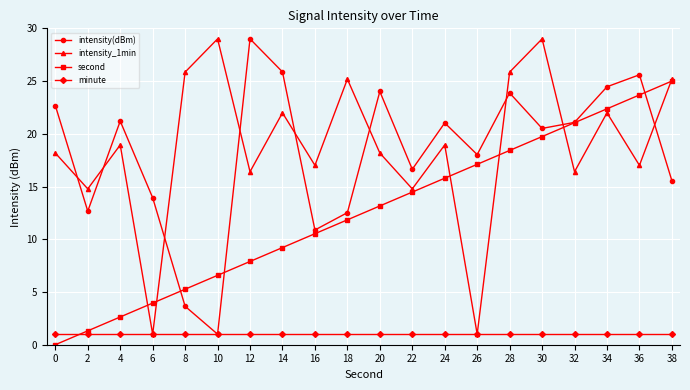

Which series changed the most between 2 and 32?

second